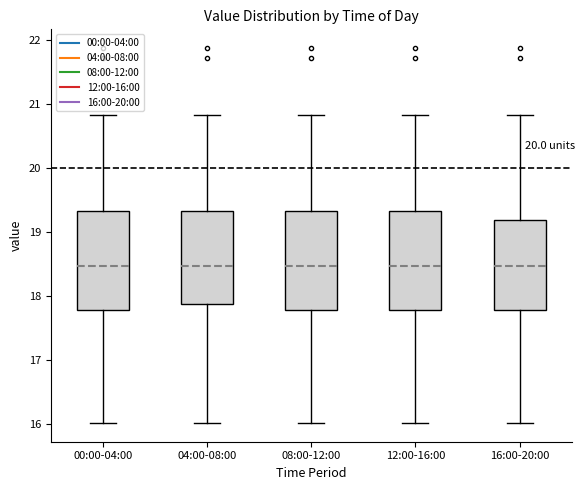

Where does the median line of the box for 16:00-20:00 sit on the y-axis? The values are not printed on the chart, so give them approximately, as read against the axis.

18.5